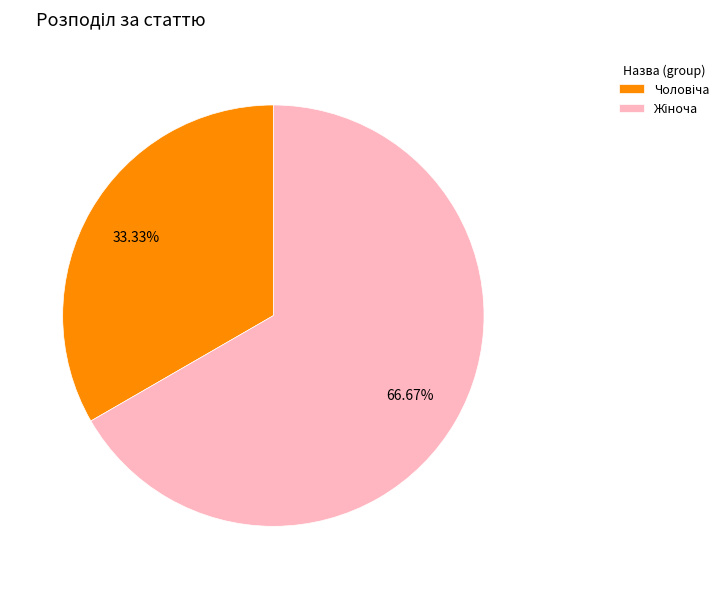

Is there any slice that represents more than half of the pie?

Yes